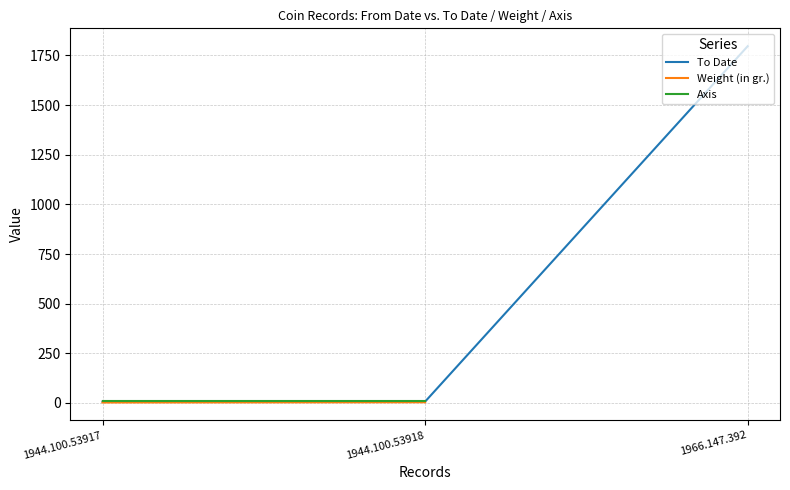

Does the chart have visible grid lines?

Yes